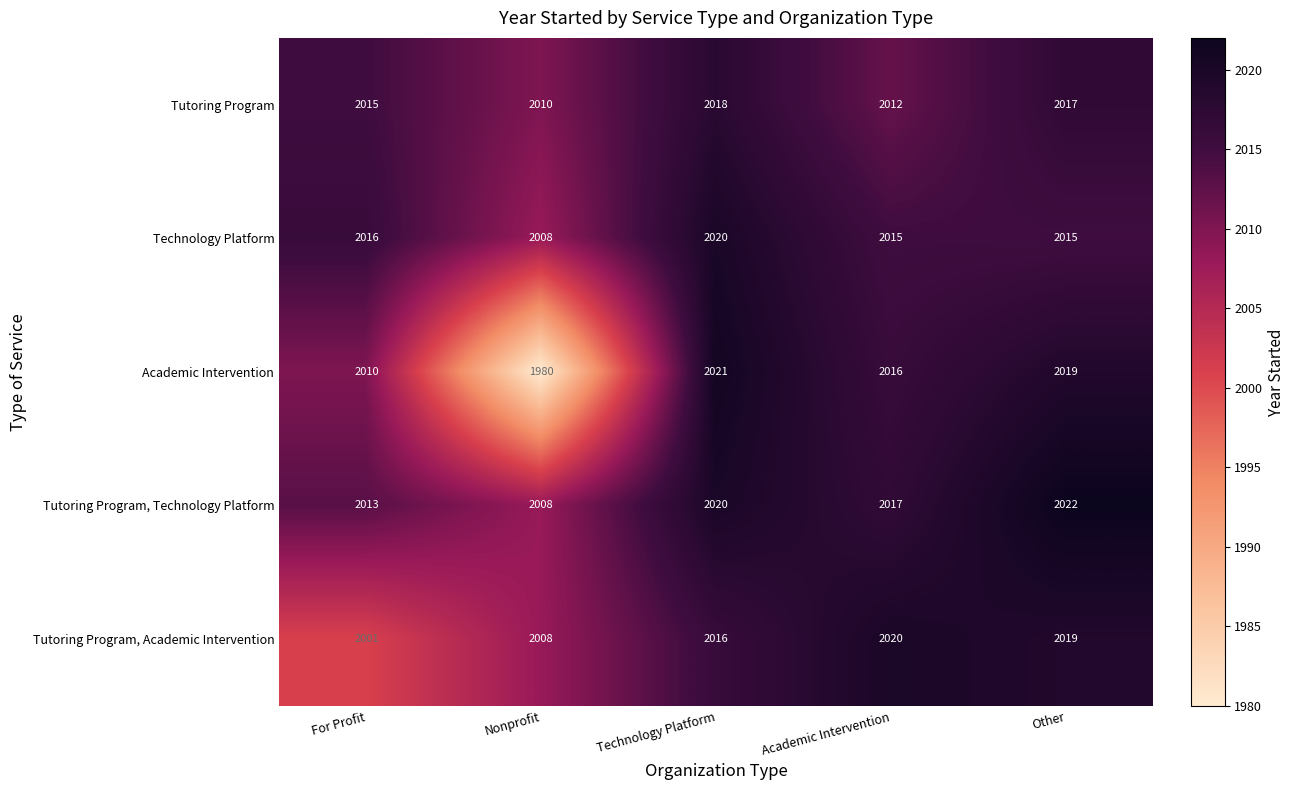

What is the difference between the highest and lowest values at Technology Platform?

5